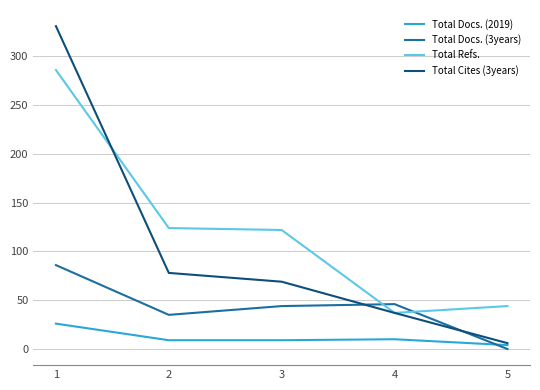

Where do Total Refs. and Total Docs. (3years) first cross each other?

3 and 4